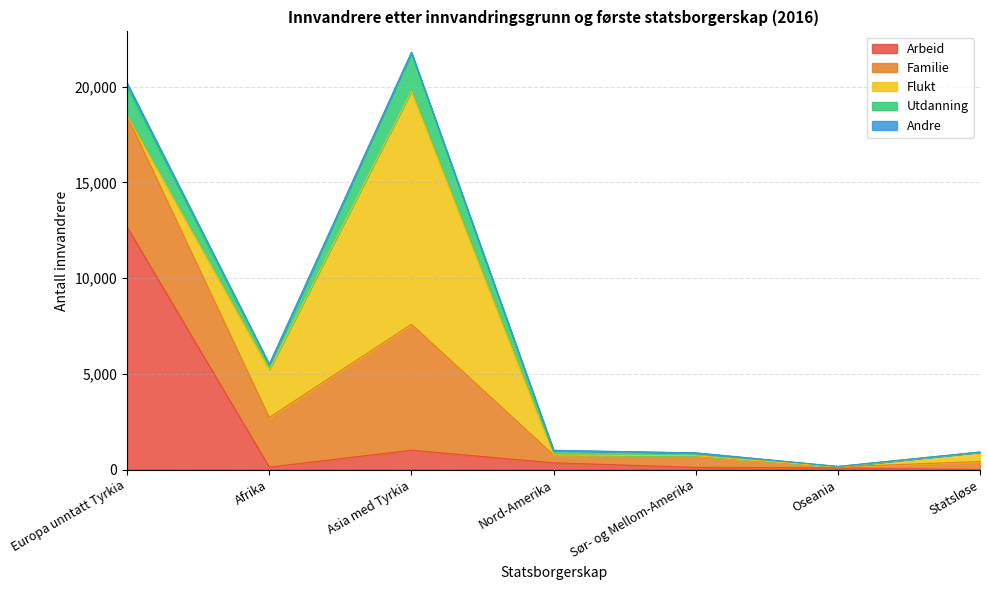

What position from the left is Asia med Tyrkia?

3